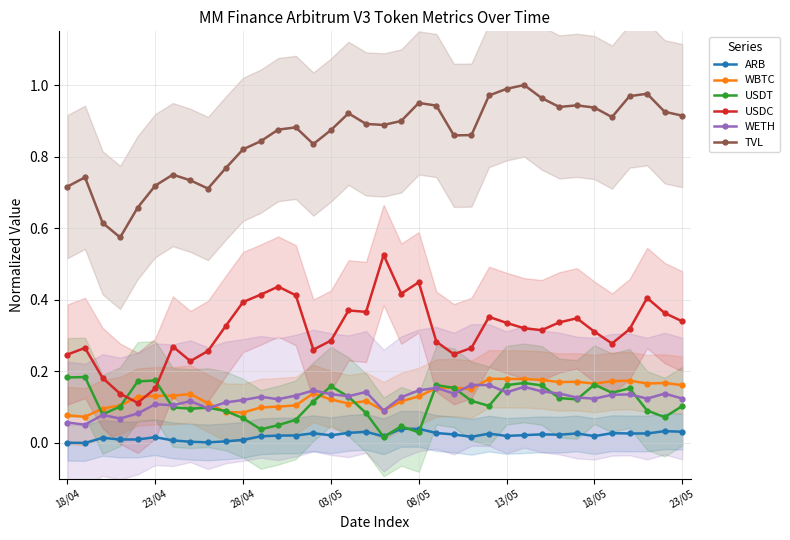

Rank the series at 14 from highest to lowest value.

TVL, USDC, WETH, WBTC, USDT, ARB